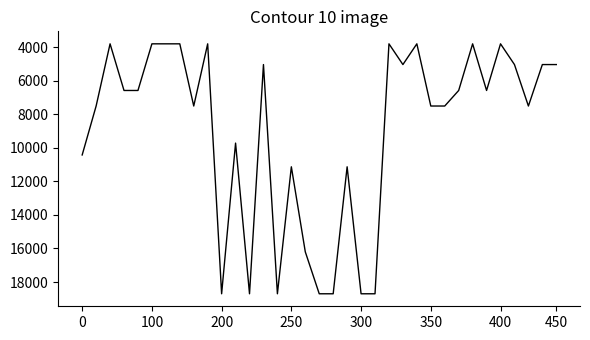

What is the difference between the maximum and minimum values?

14903